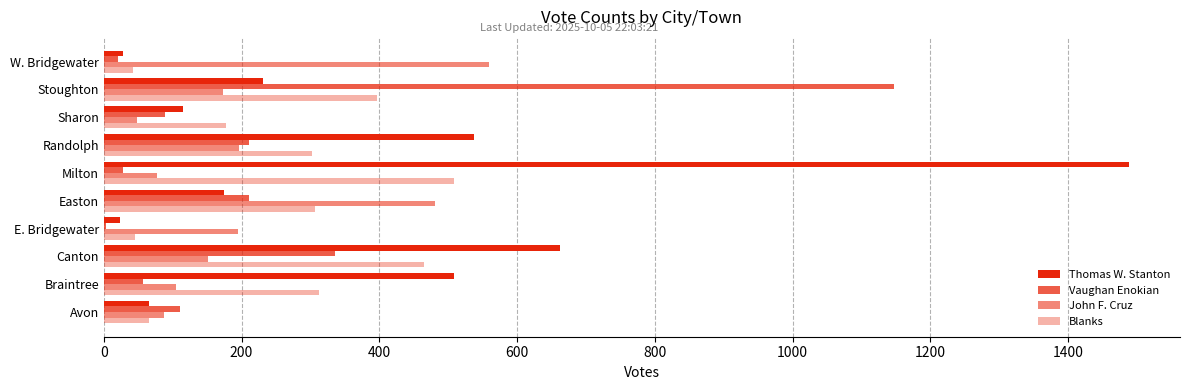

Which series has the widest spread of values?

Thomas W. Stanton